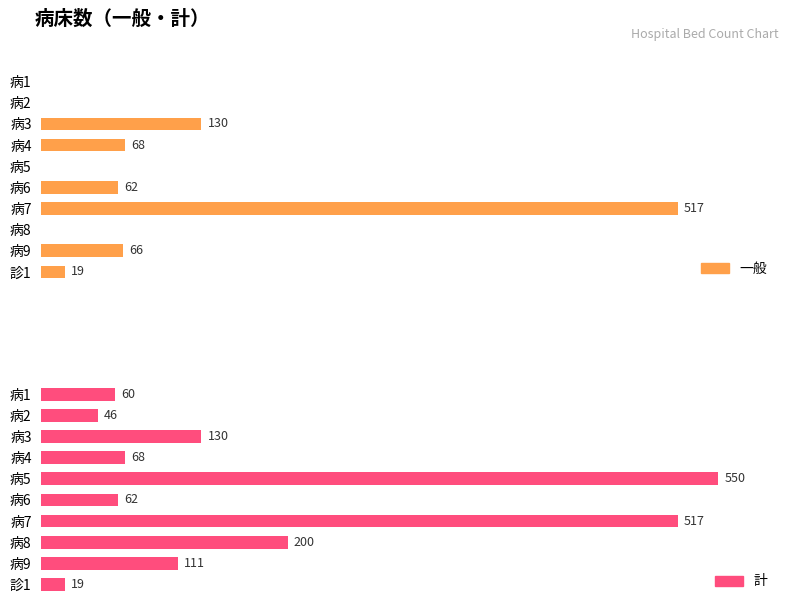

Rank the categories by 計 value from lowest to highest.

診1, 病2, 病1, 病6, 病4, 病9, 病3, 病8, 病7, 病5